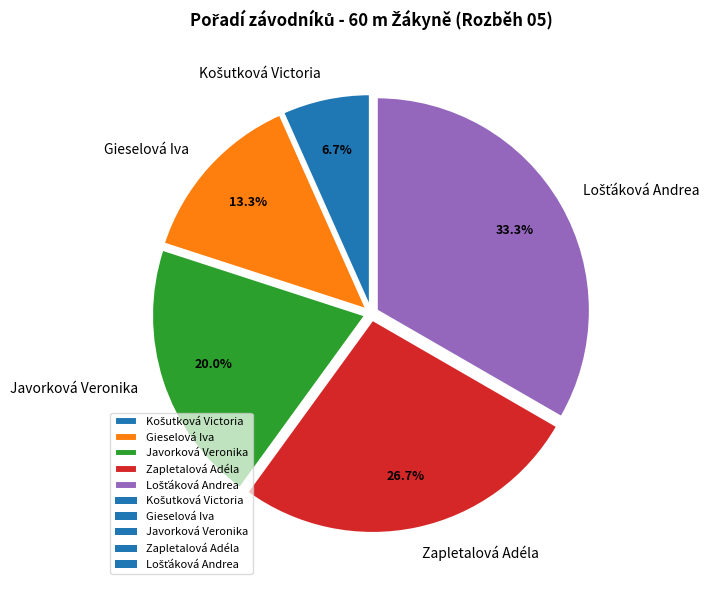

What portion of the pie excludes Gieselová Iva?

86.7%